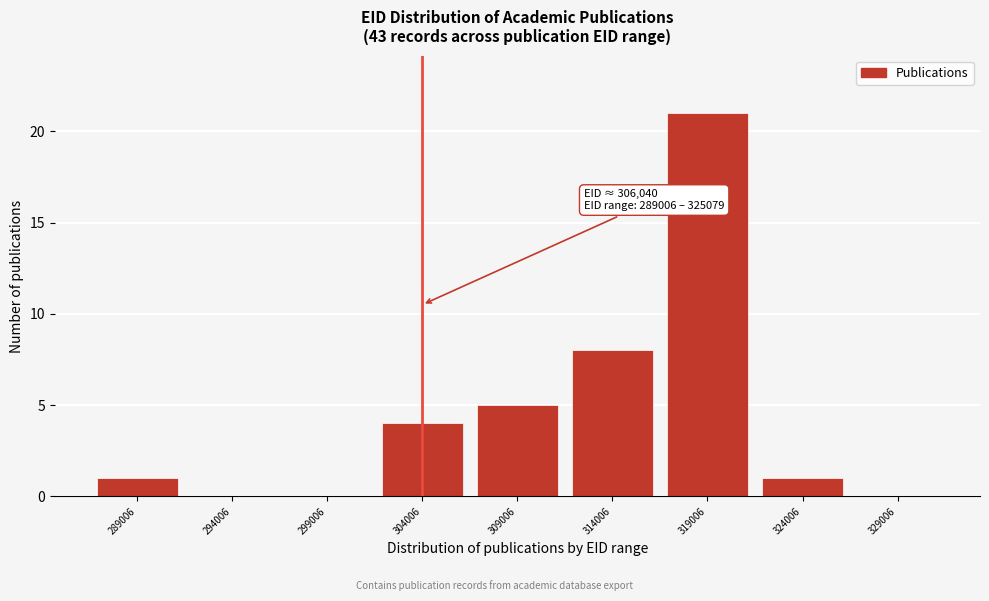

Reading left to right, transcribe all the data shown in this chart.

289006=1	294006=0	299006=0	304006=4	309006=5	314006=8	319006=21	324006=1	329006=0